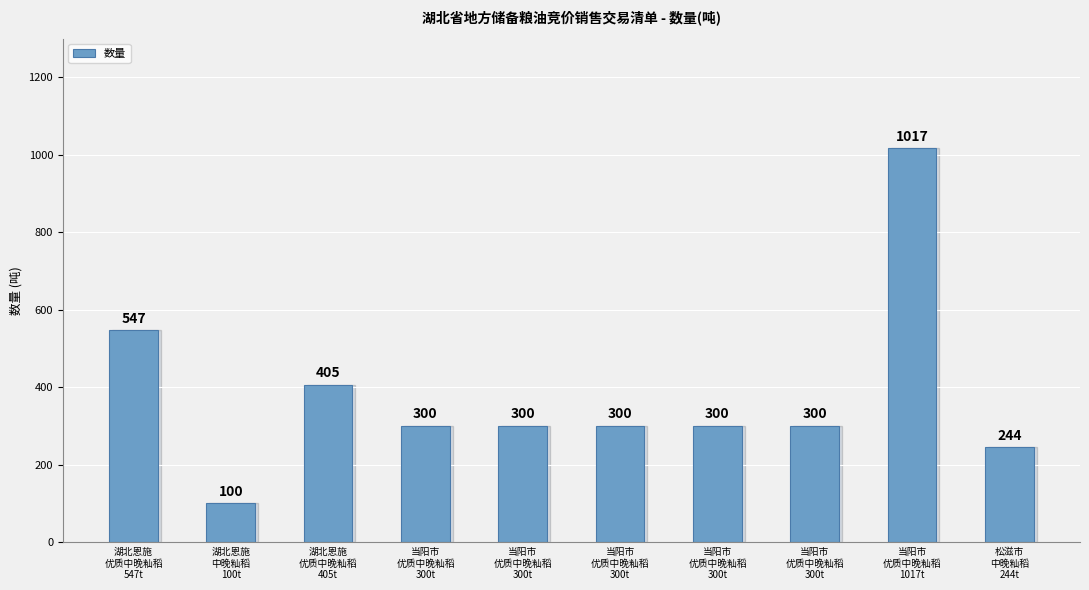

Where does the data first go above 300?

湖北恩施
优质中晚籼稻
547t